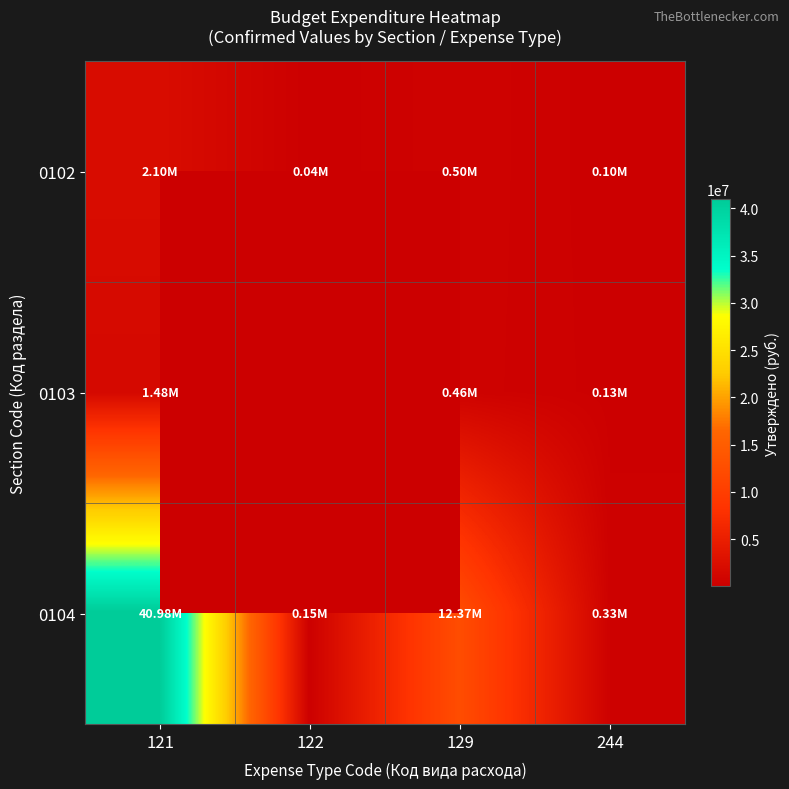

Read the 0104 value at 122.

146322.0